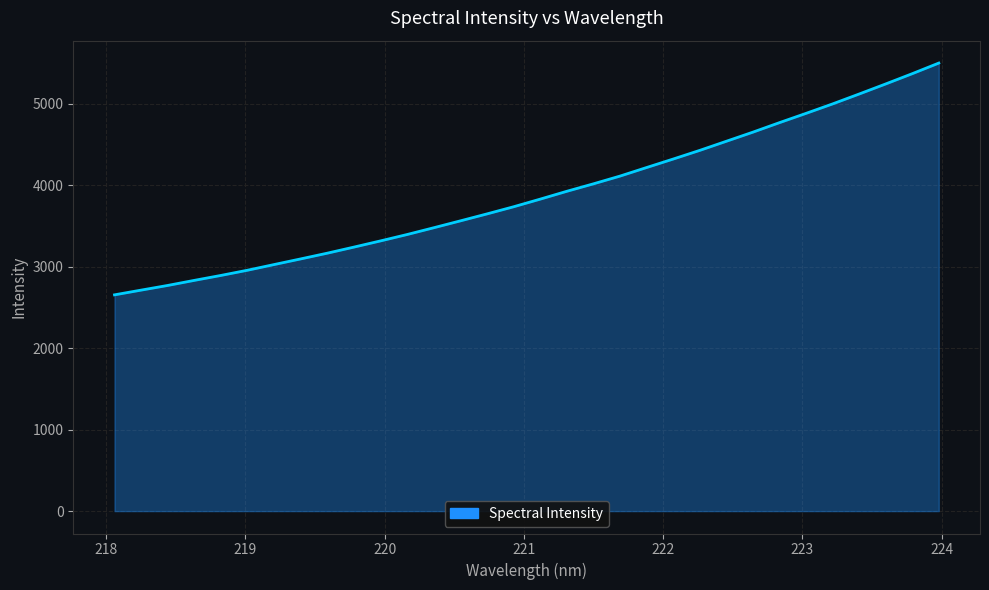

What is the maximum value shown in the chart?

5501.6